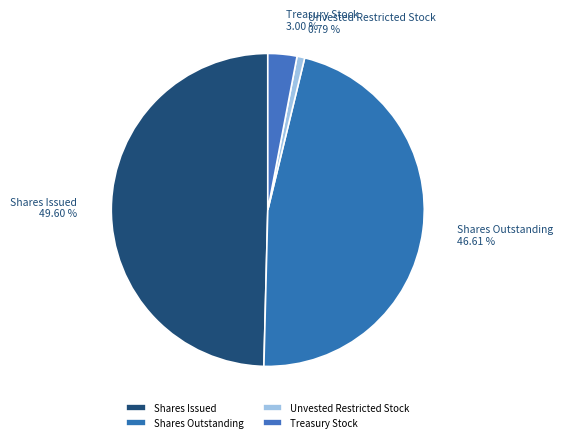

Count the number of slices in the pie.

4